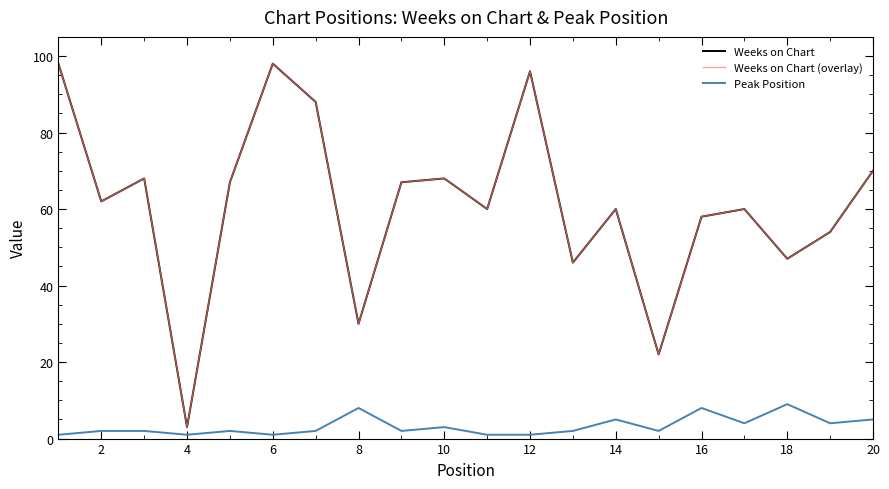

What is the greatest value displayed?

98